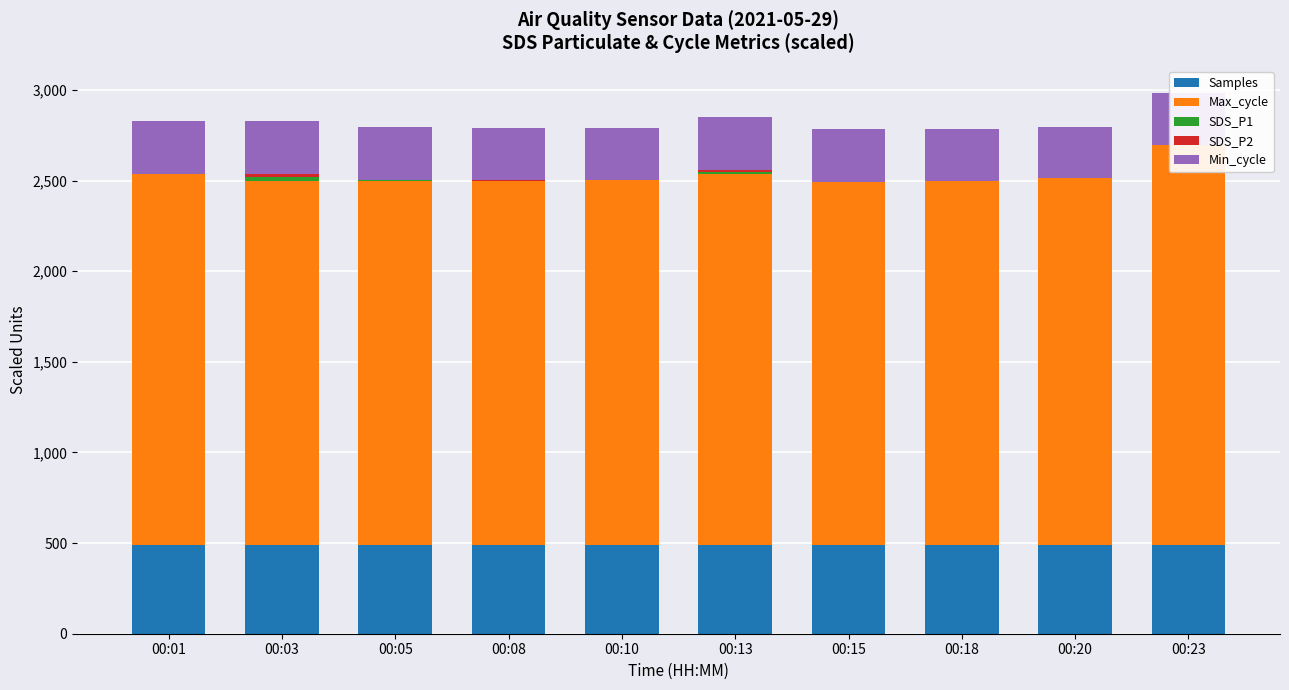

Does the chart contain any negative values?

No